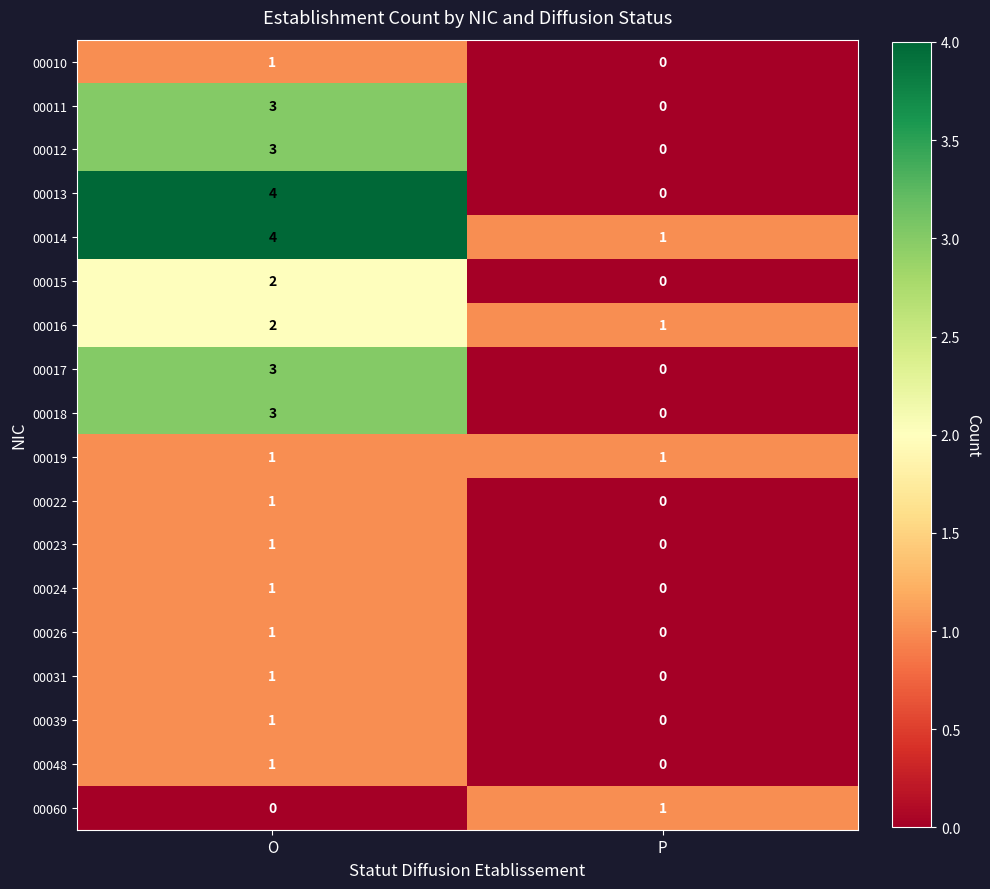

What is the maximum value shown in the chart?

4